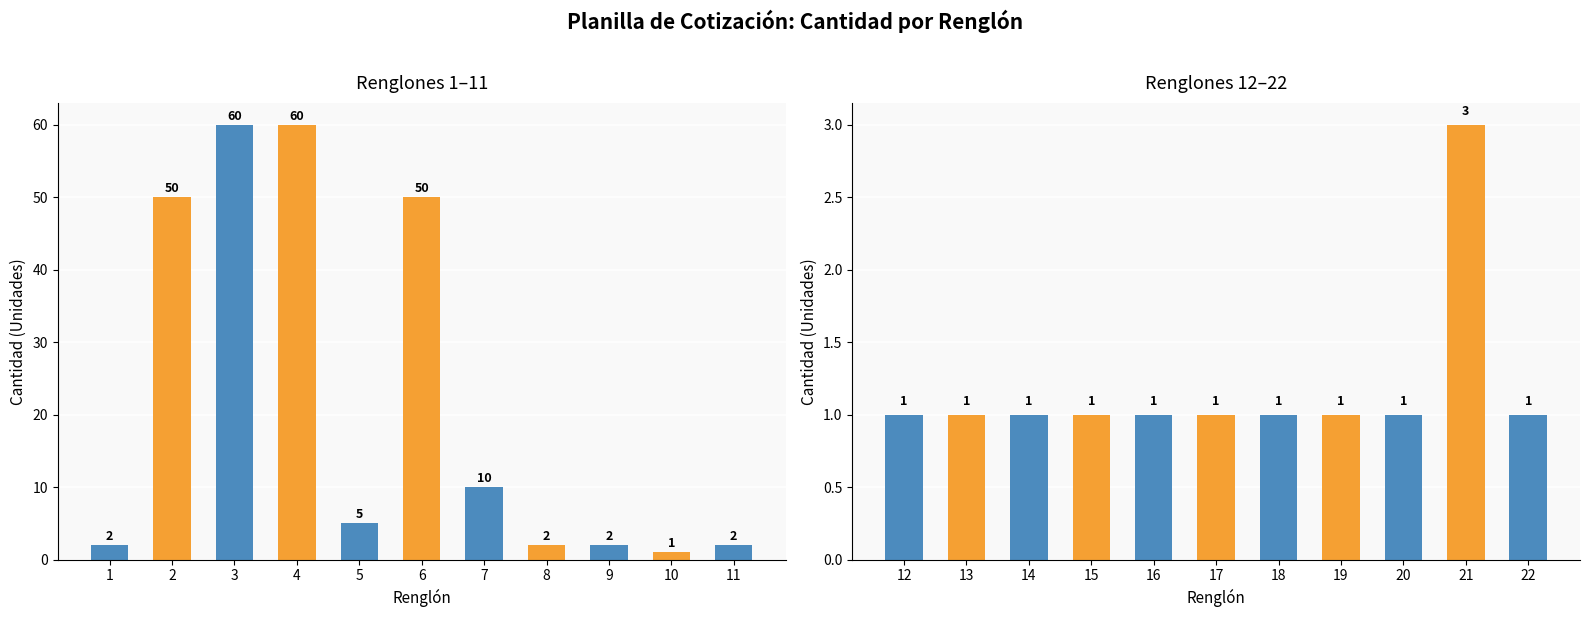

How many categories are shown in the chart?

11